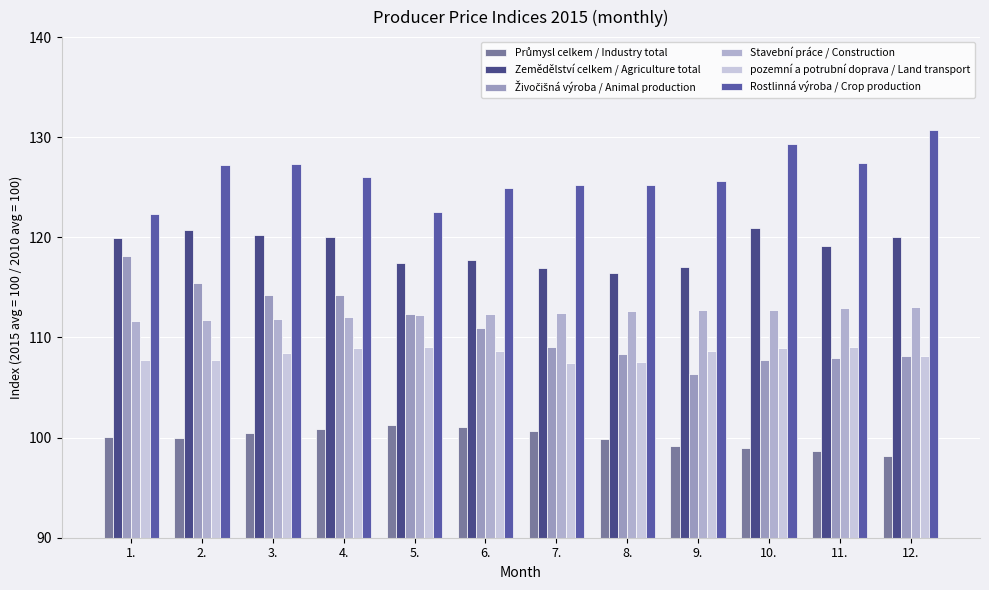

Are the bars grouped side by side (vs. stacked)?

Yes